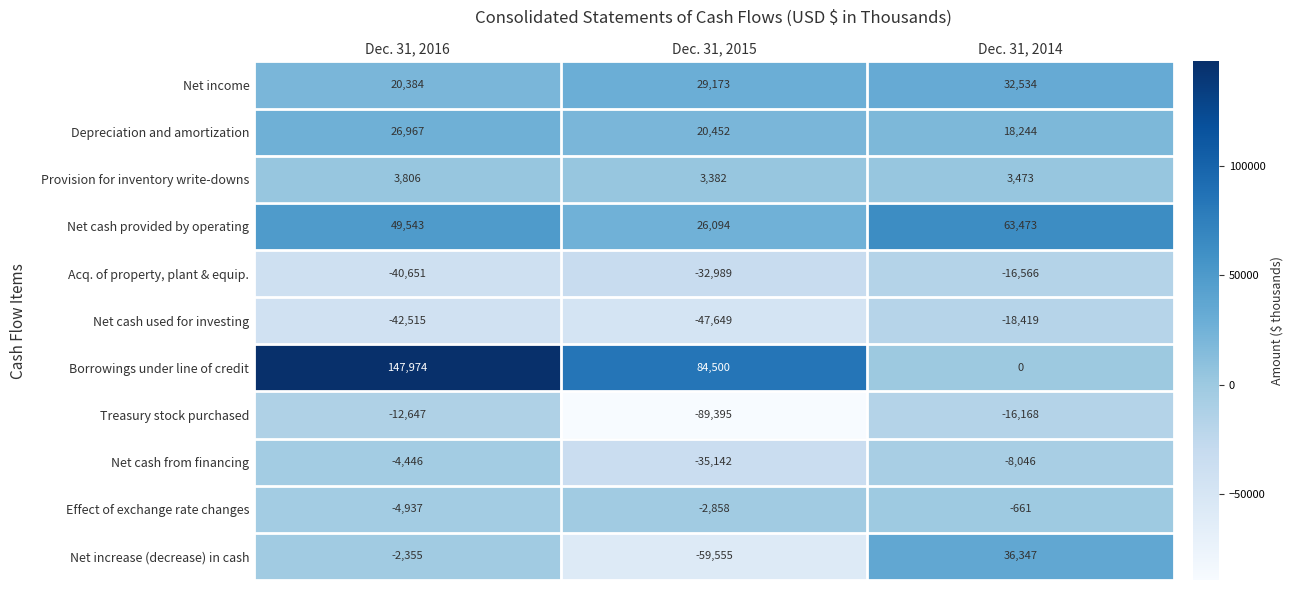

What is the maximum value shown in the chart?

147974